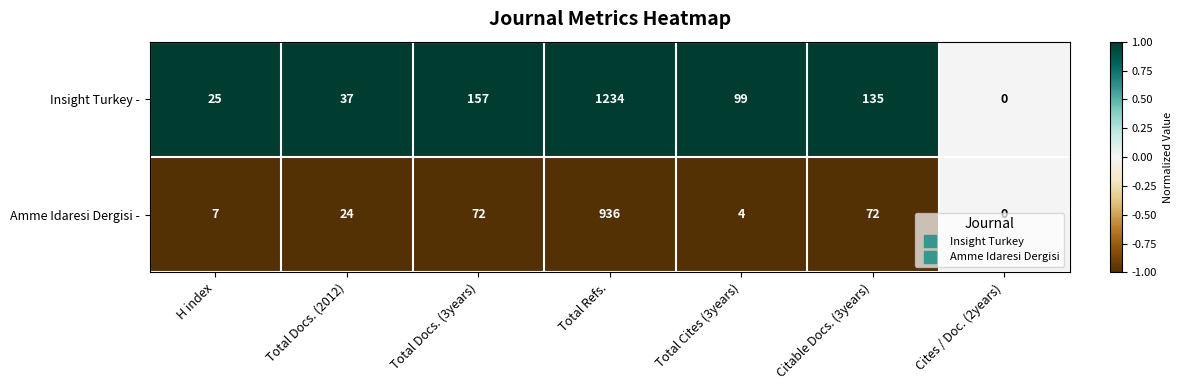

True or false: Amme Idaresi Dergisi - has a value of 389 at Cites / Doc. (2years).

False